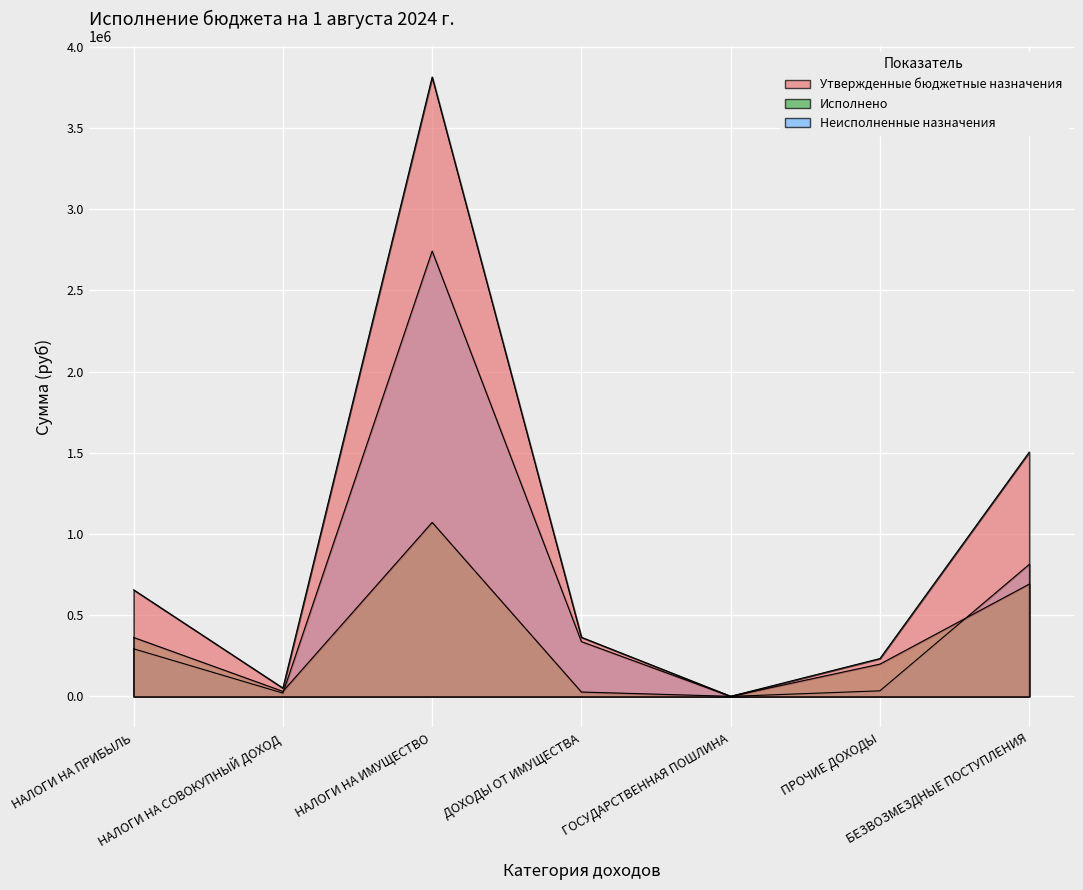

The value of Неисполненные назначения at ГОСУДАРСТВЕННАЯ ПОШЛИНА is 1215512.8. True or false?

False